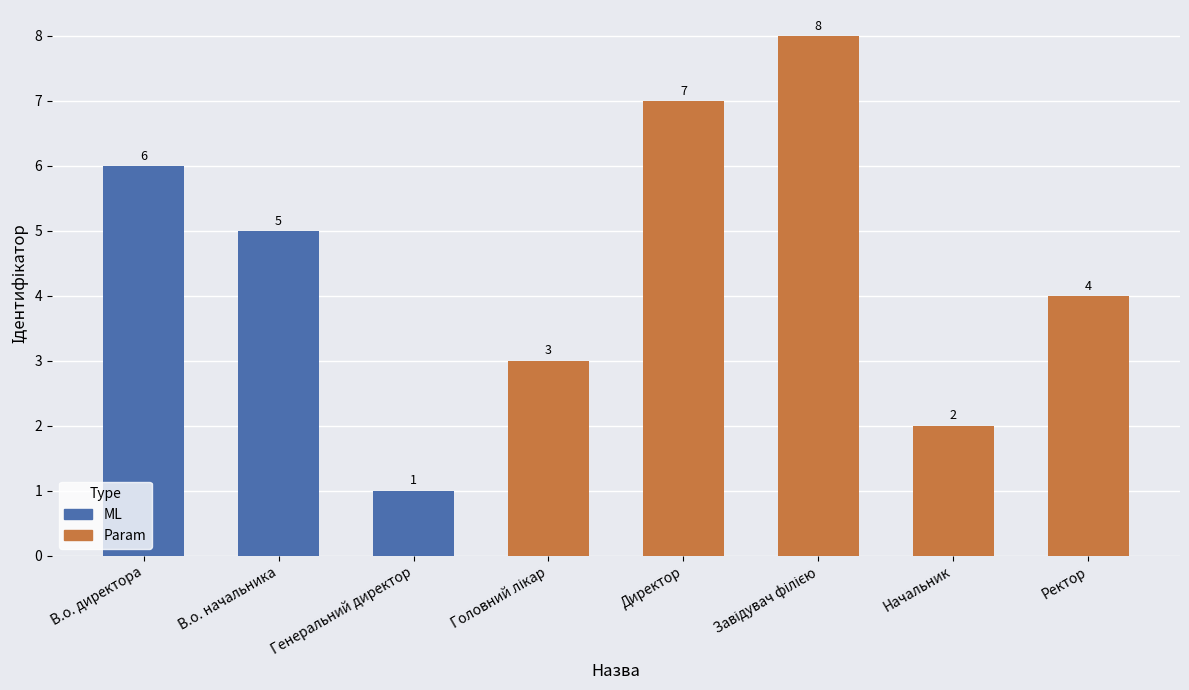

What is the greatest value displayed?

8